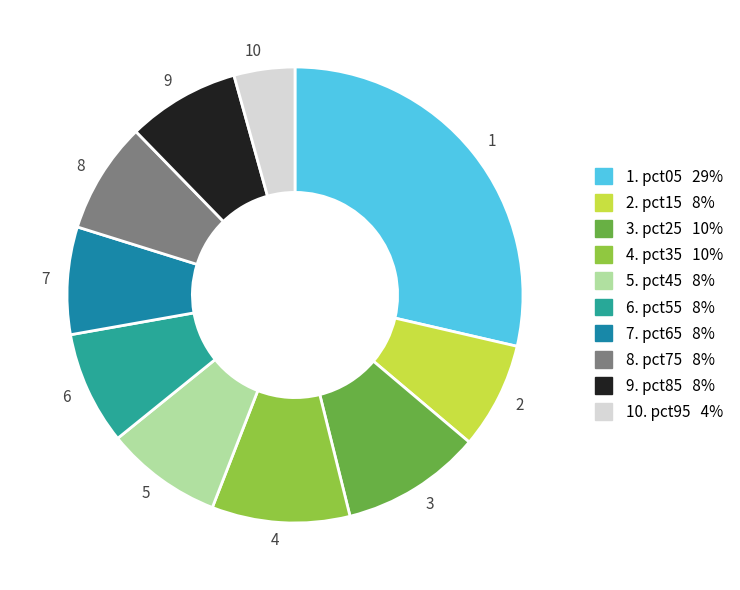

Is it true that 8 is 8% of the pie?

True